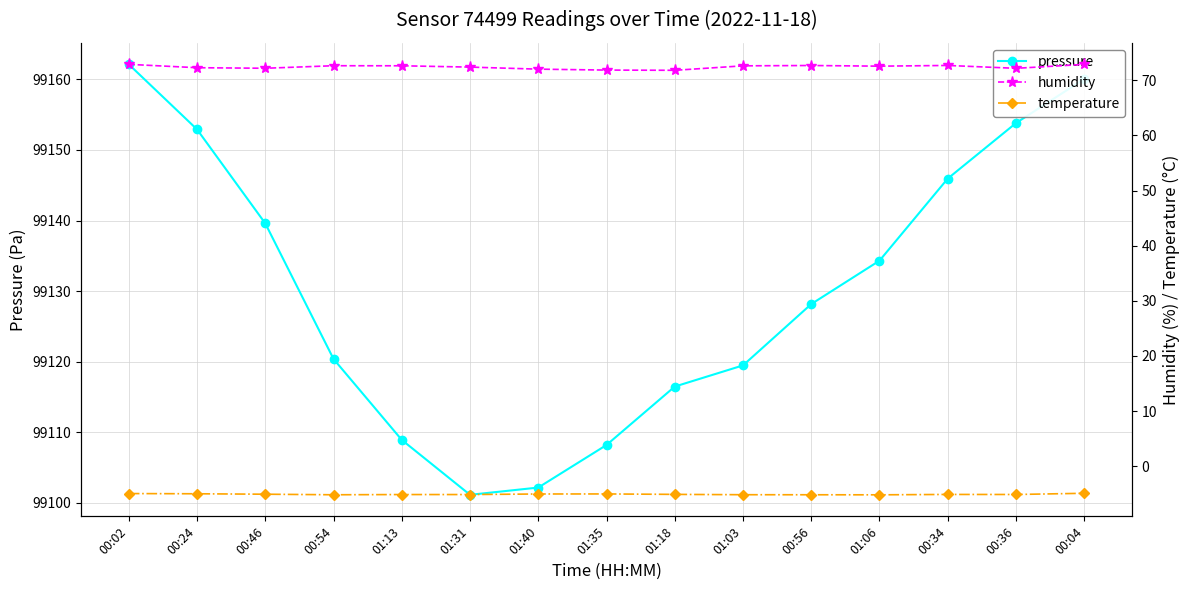

True or false: temperature and pressure intersect in this chart.

False